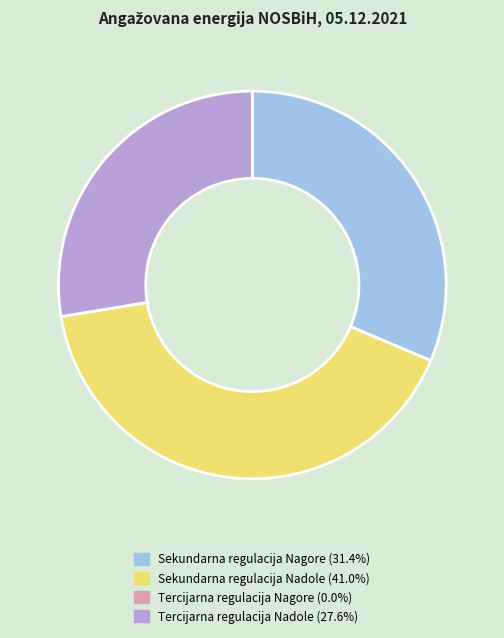

Combined, do Sekundarna regulacija Nagore and Sekundarna regulacija Nadole account for over 50%?

Yes